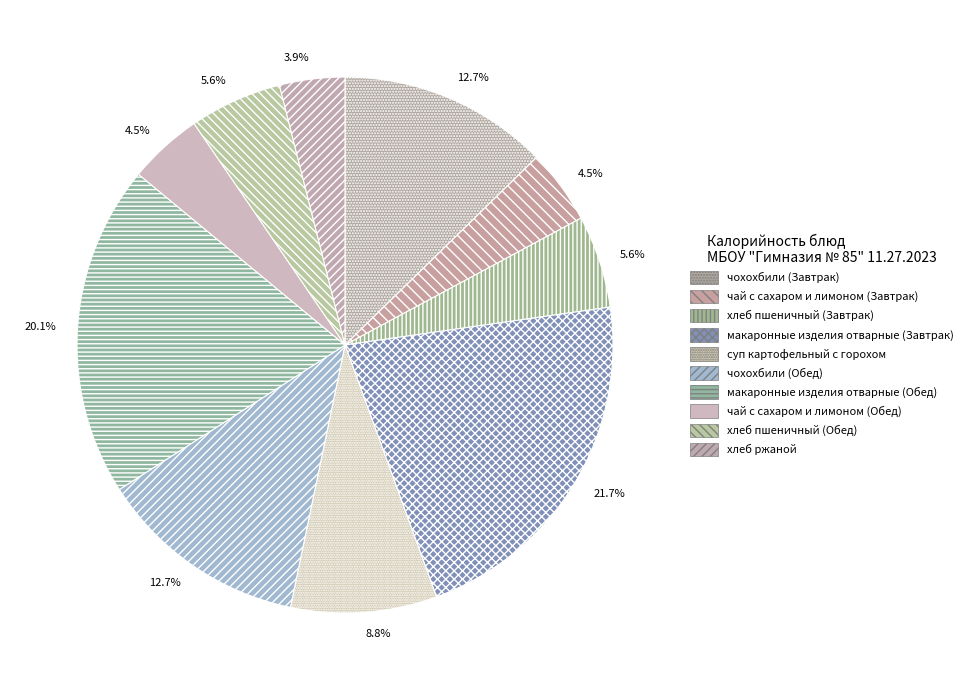

Does чай с сахаром и лимоном (Обед) represent more than half of the total?

No